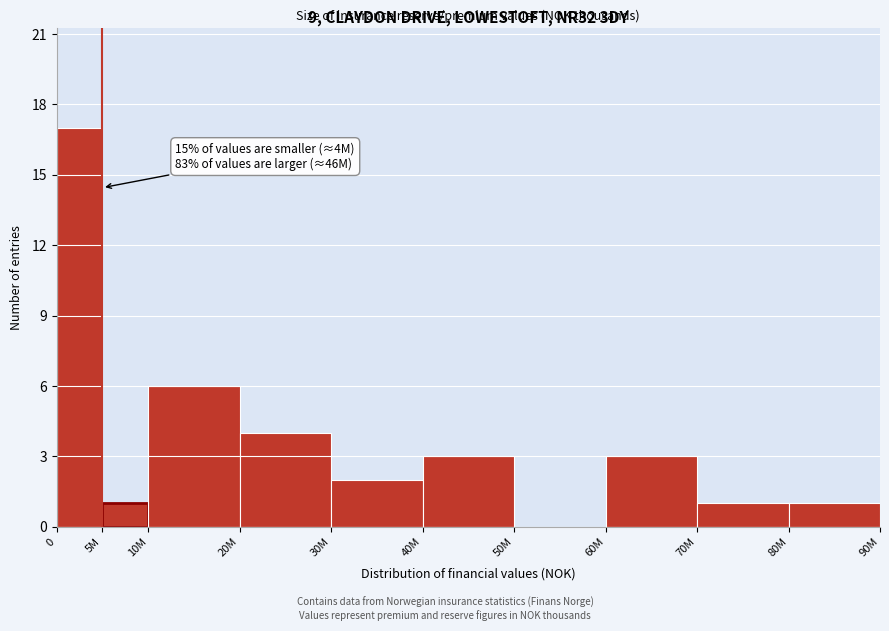

Reading left to right, transcribe all the data shown in this chart.

0=17	5M=1	10M=6	20M=4	30M=2	40M=3	50M=0	60M=3	70M=1	80M=1